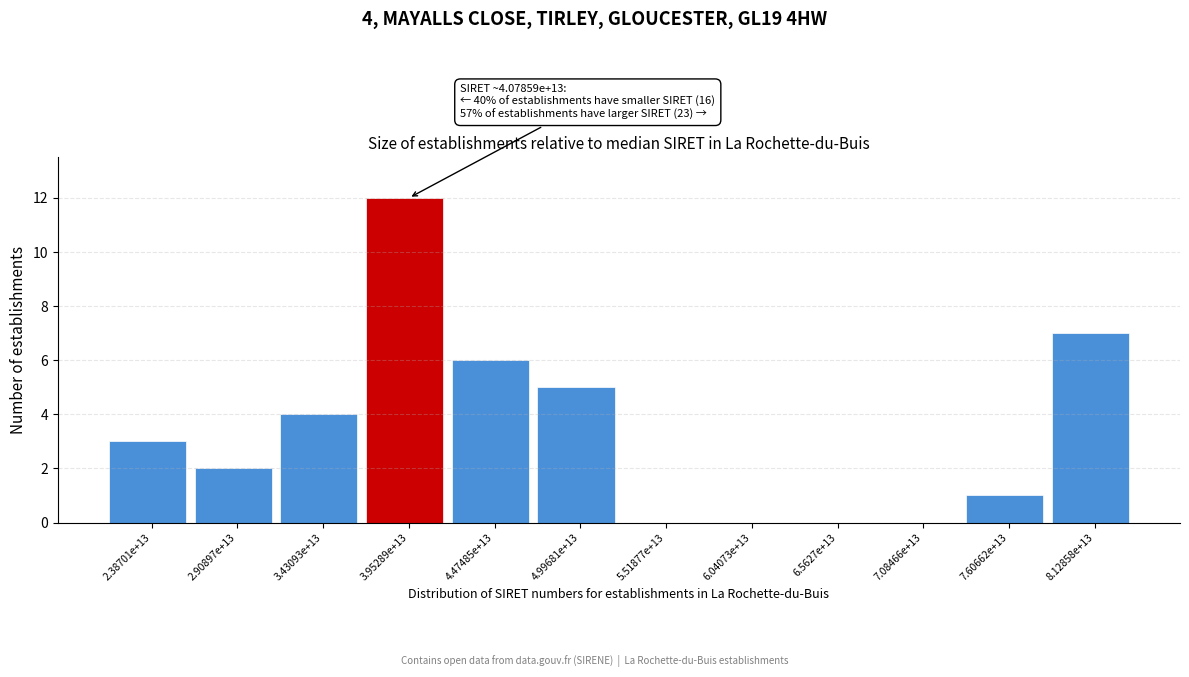

Reading left to right, transcribe all the data shown in this chart.

2.38701e+13=3	2.90897e+13=2	3.43093e+13=4	3.95289e+13=12	4.47485e+13=6	4.99681e+13=5	5.51877e+13=0	6.04073e+13=0	6.5627e+13=0	7.08466e+13=0	7.60662e+13=1	8.12858e+13=7